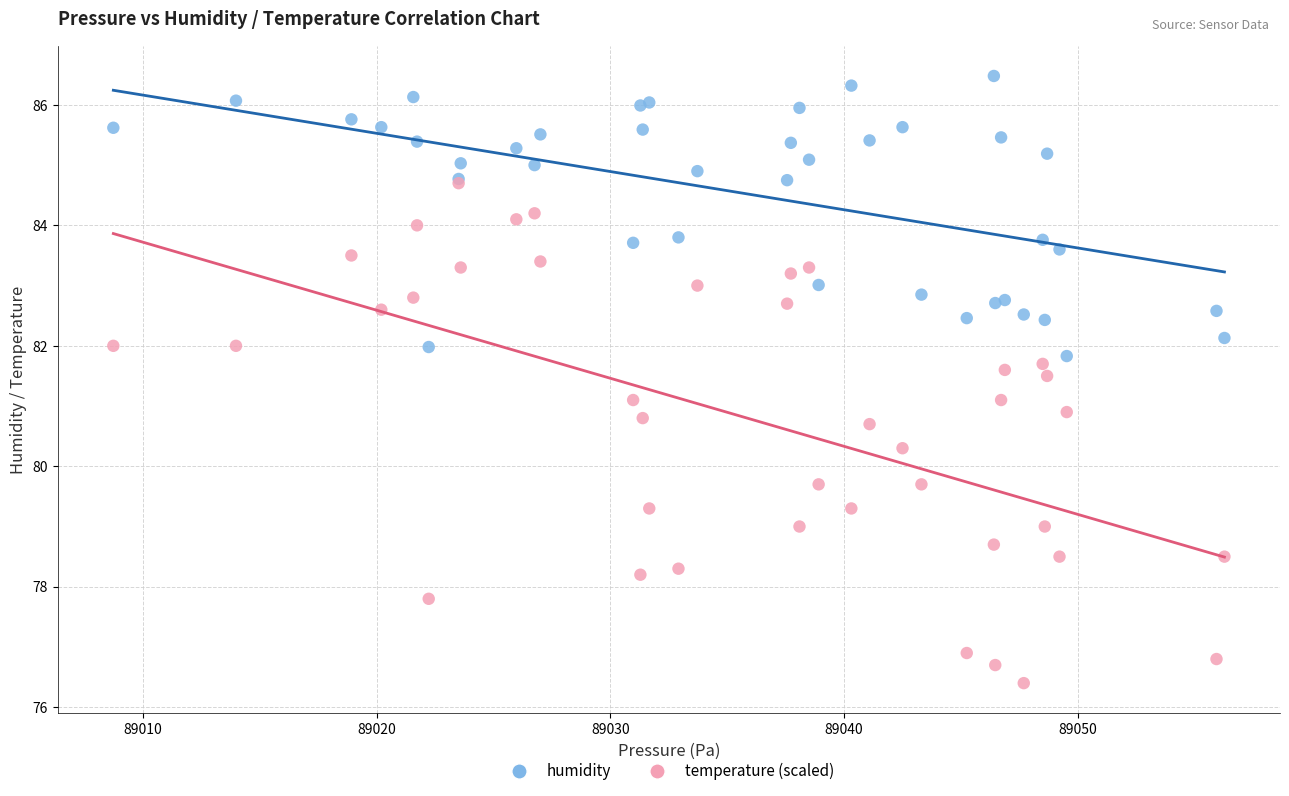

Which series reaches the minimum Y coordinate?

temperature (scaled)